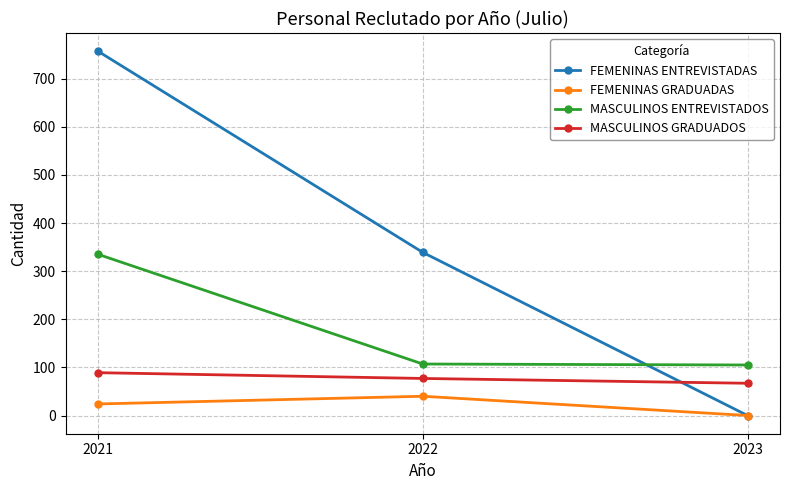

Rank the series at 2021 from highest to lowest value.

FEMENINAS ENTREVISTADAS, MASCULINOS ENTREVISTADOS, MASCULINOS GRADUADOS, FEMENINAS GRADUADAS